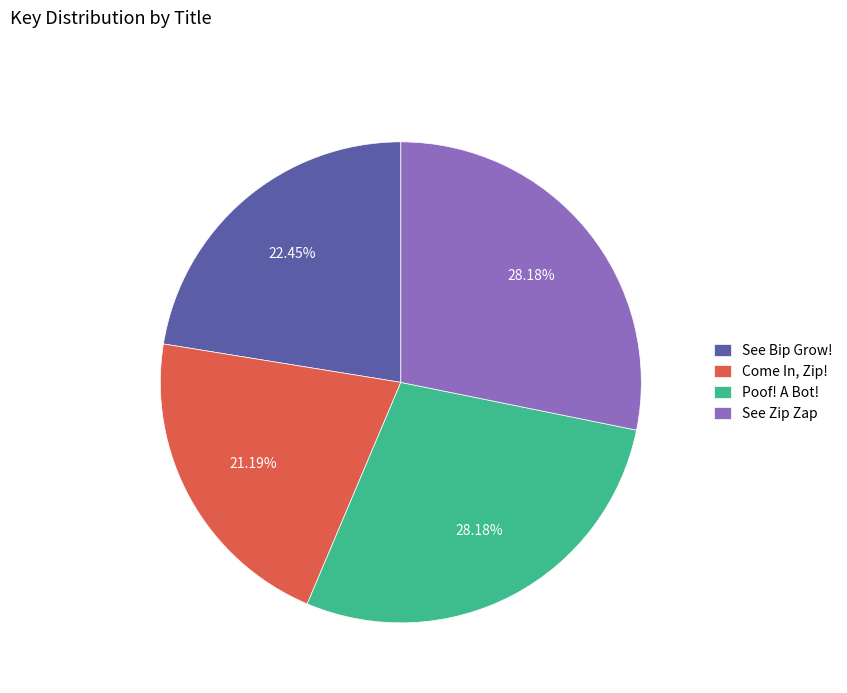

How many slices are in this pie chart?

4